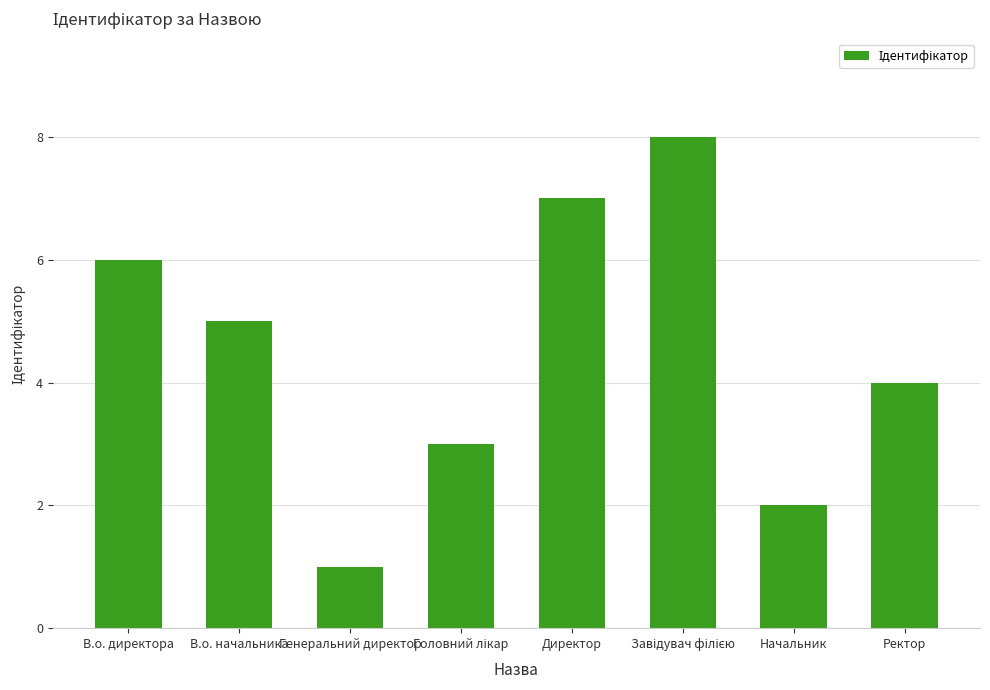

What is the sum of all values?

36